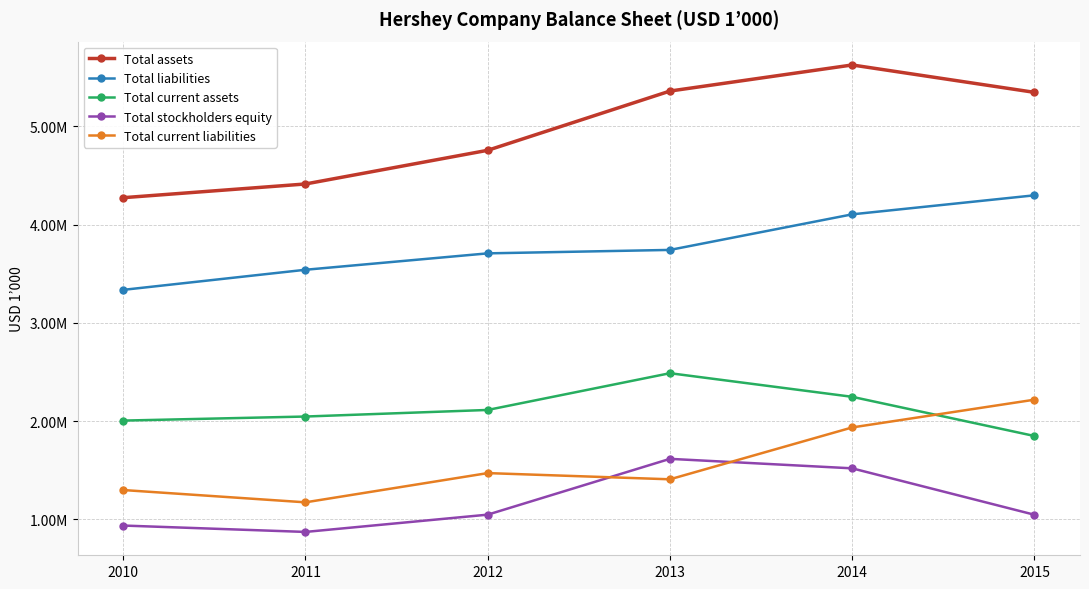

What is the maximum value shown in the chart?

5622870